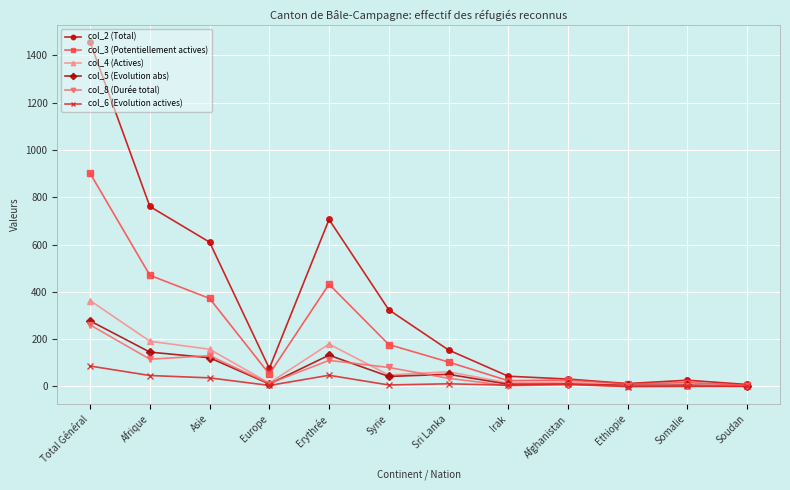

The value of col_8 (Durée total) at Total Général is 347. True or false?

False